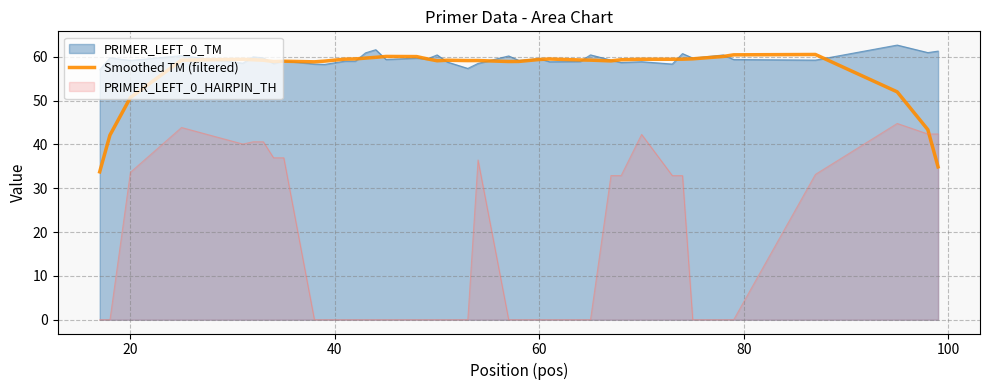

What is the minimum value for PRIMER_LEFT_0_TM?

57.1